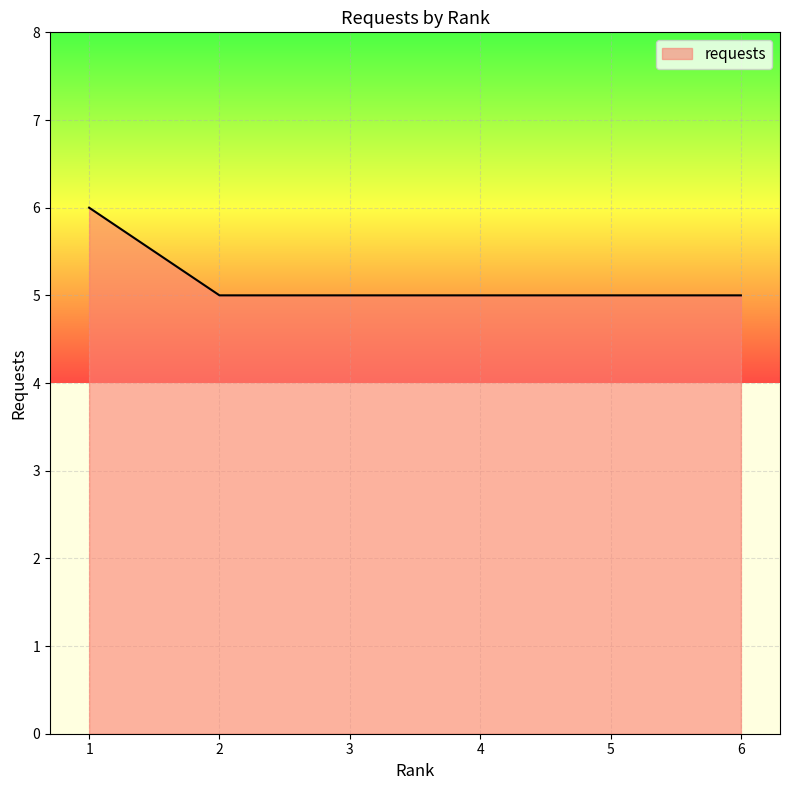

True or false: there are more than 2 points higher than both neighbors.

False